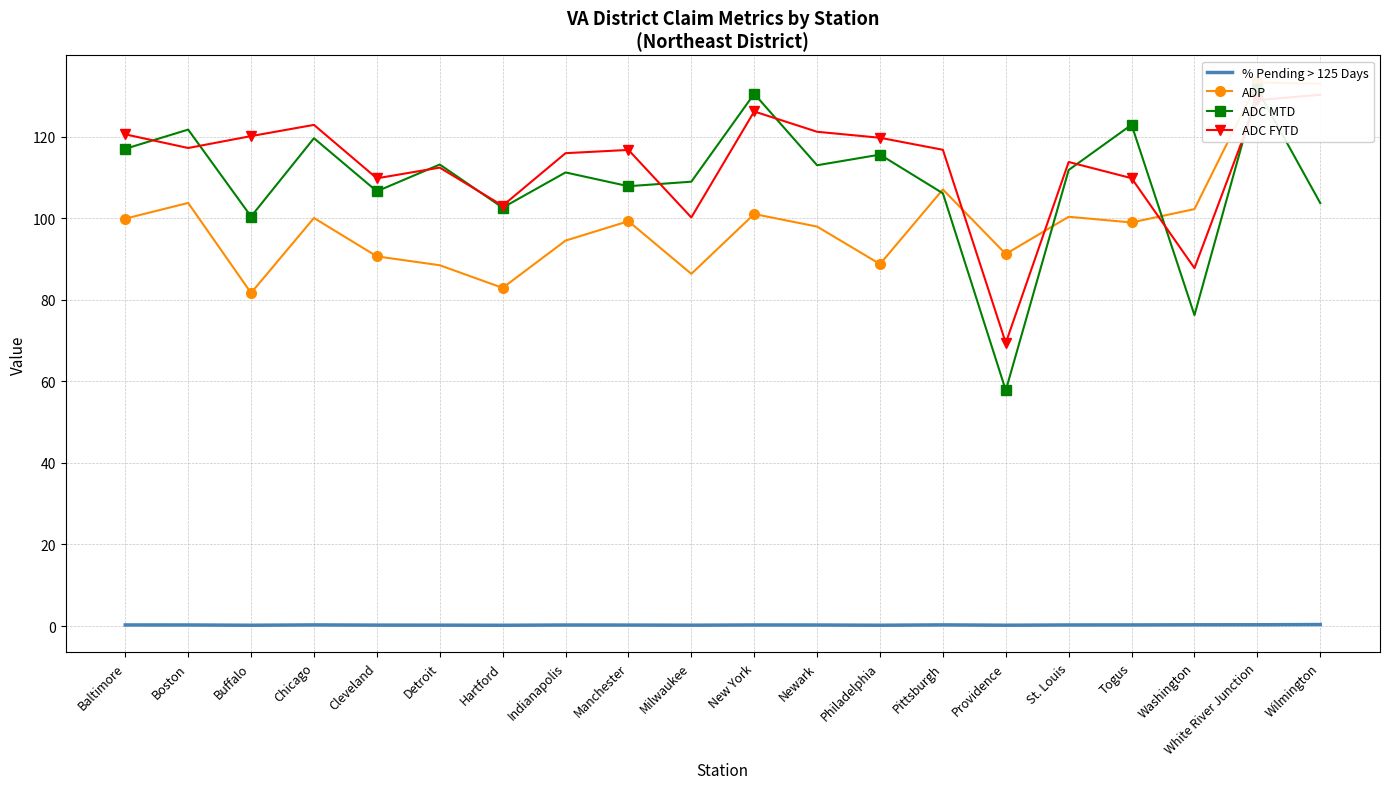

Which has a higher value, Buffalo or Newark?

Newark